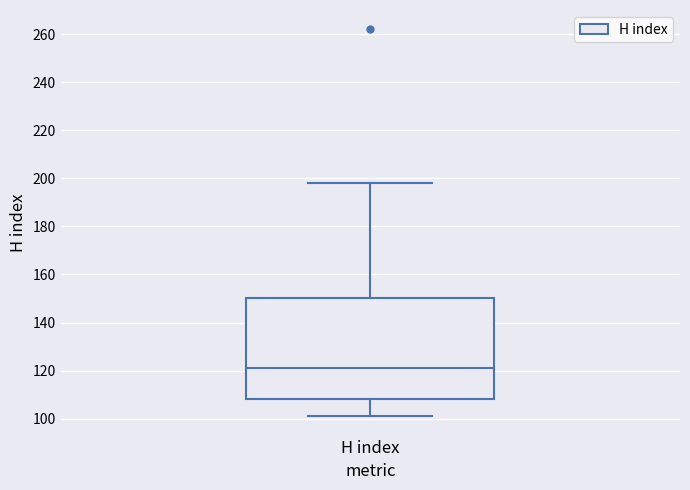

Transcribe this box plot: give where the median line is, the range the box spans, and where the two whiskers end, as read against the y-axis. The values are not printed on the chart, so give them approximately, as read against the axis.

median 122, box 108 to 150, whiskers 102 to 198